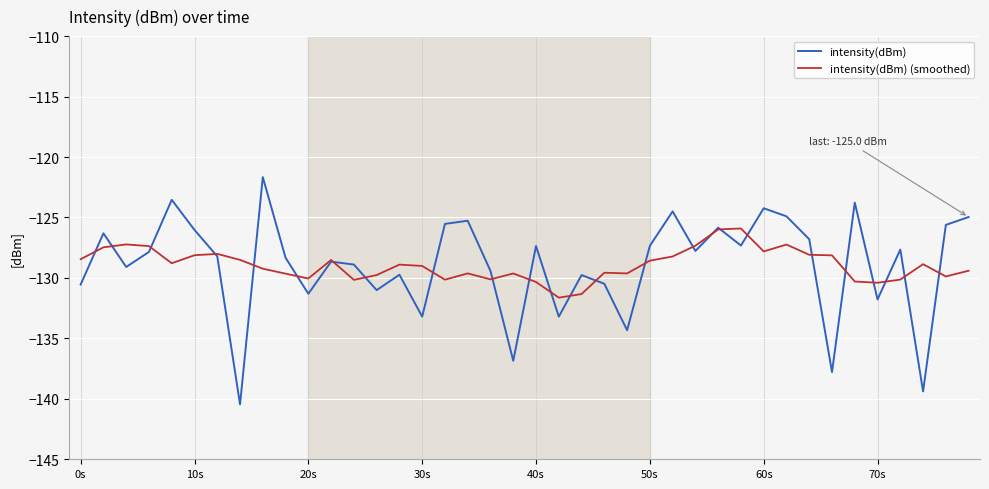

Rank the series by their maximum value, from highest to lowest.

intensity(dBm), intensity(dBm) (smoothed)